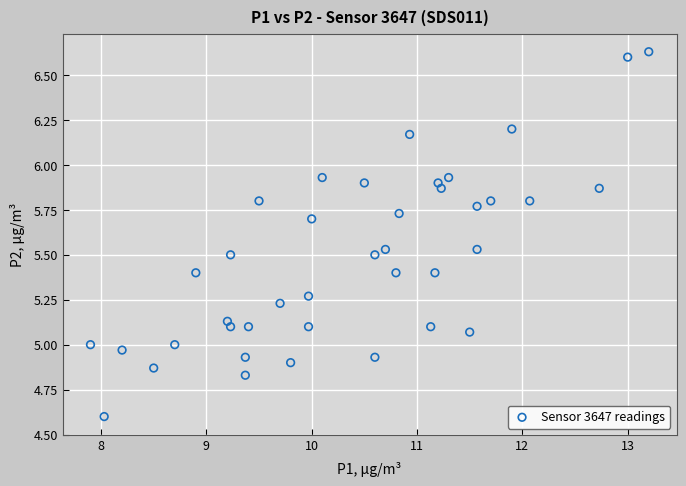

What is the range of Y values (max minus min)?

2.0